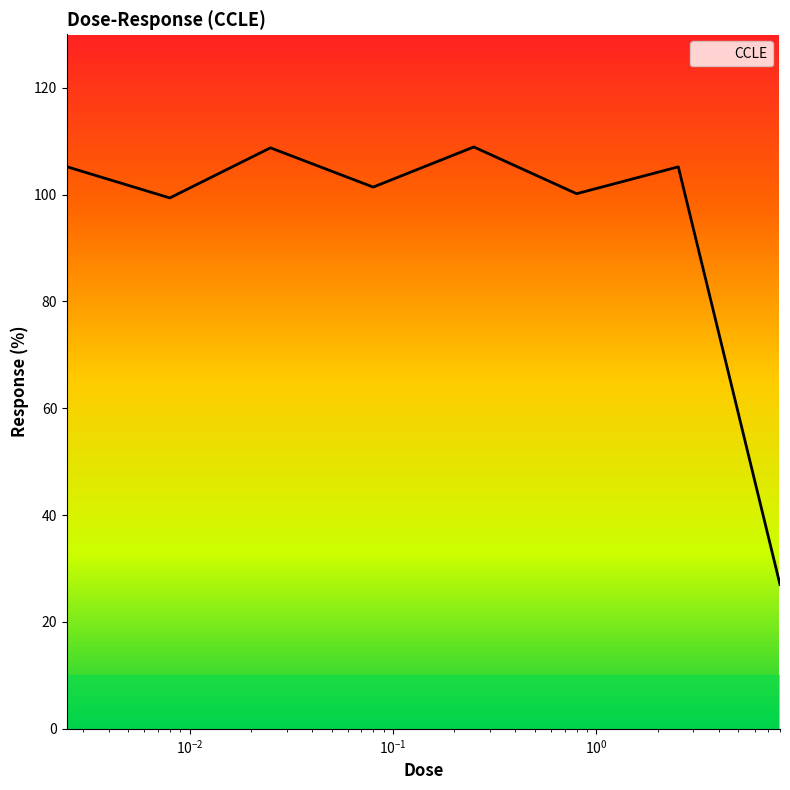

What is the difference between the second highest and second lowest values?

9.4